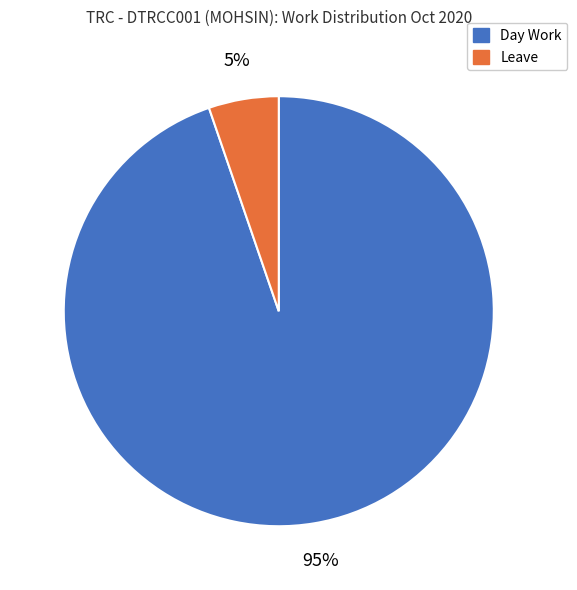

To the nearest percent, what is the average slice percentage?

50%